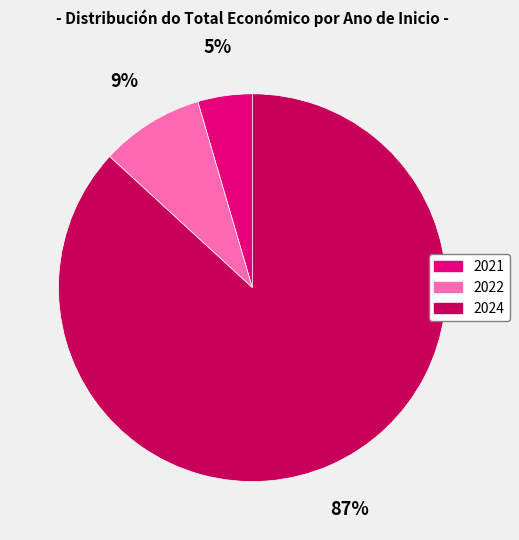

Is there any slice that represents more than half of the pie?

Yes